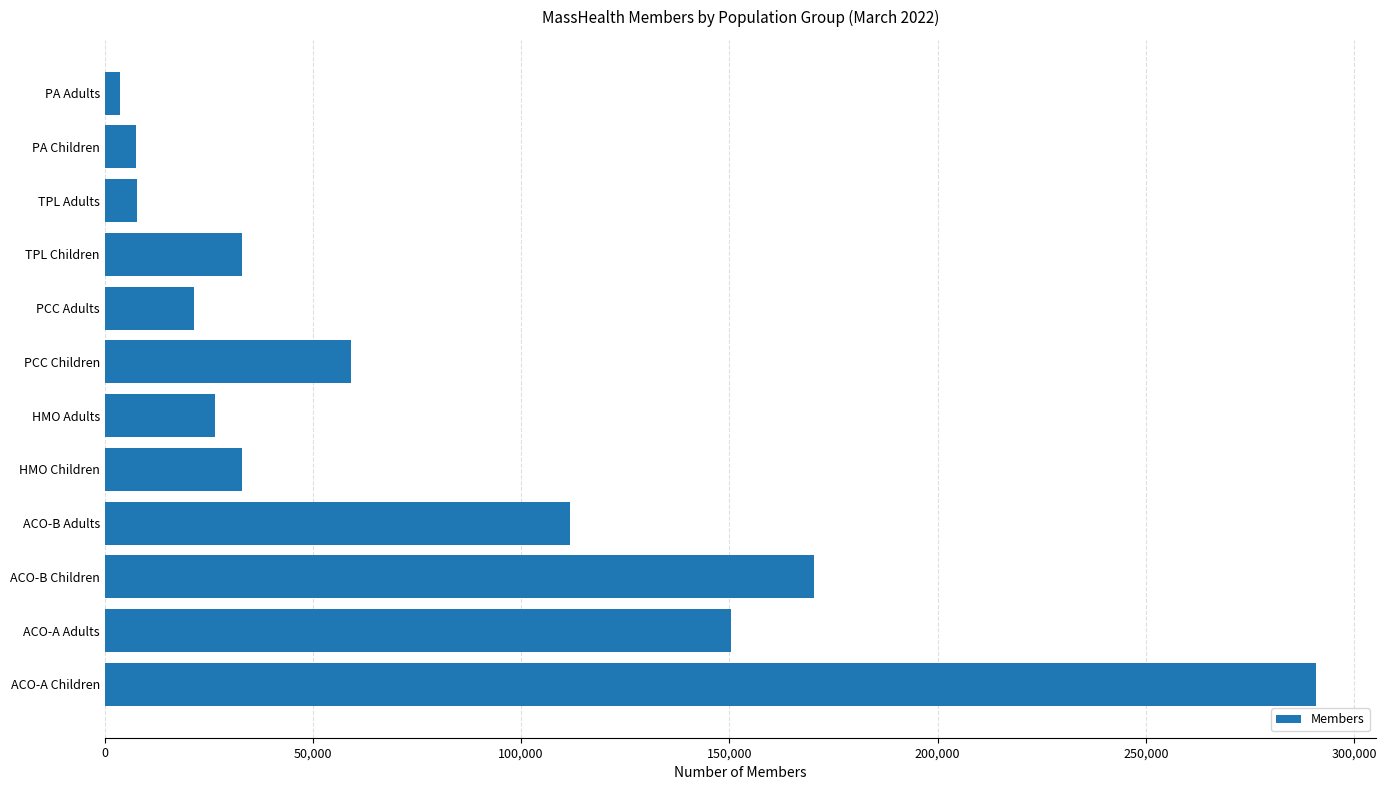

Approximately how many times larger is the value at TPL Children compared to TPL Adults?

4.2